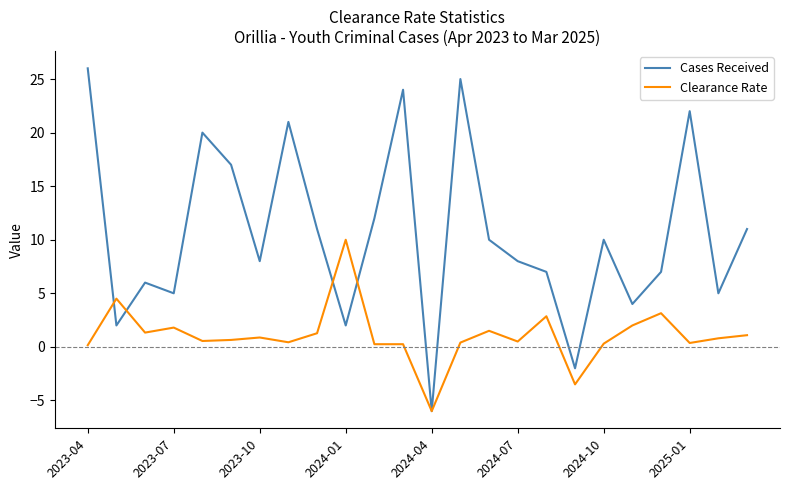

Which series has the widest spread of values?

Cases Received